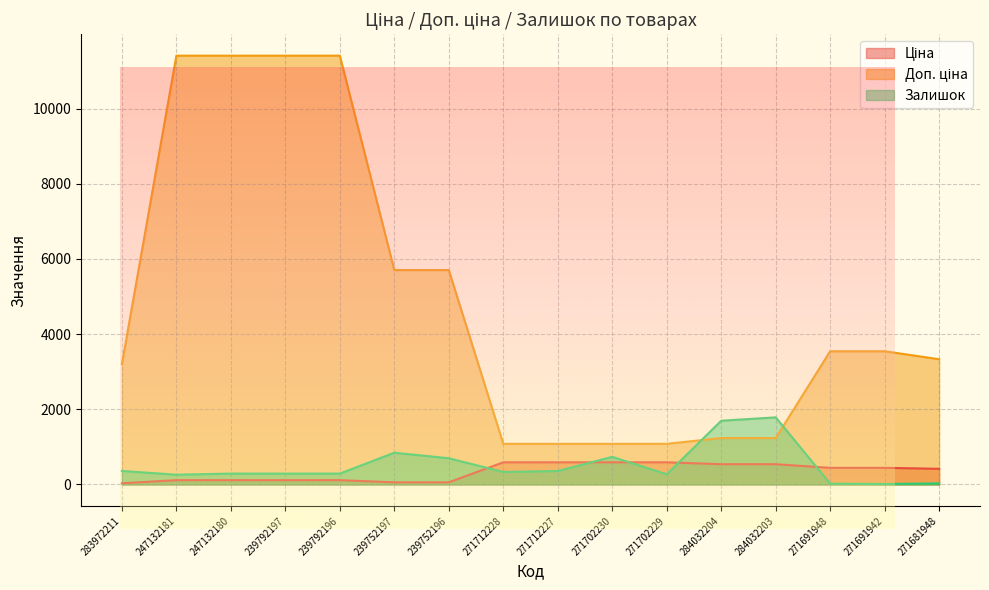

Rank the categories by Доп. ціна value from highest to lowest.

247132181, 247132180, 239792197, 239792196, 239752197, 239752196, 271691948, 271691942, 271681948, 283972211, 284032204, 284032203, 271712228, 271712227, 271702230, 271702229